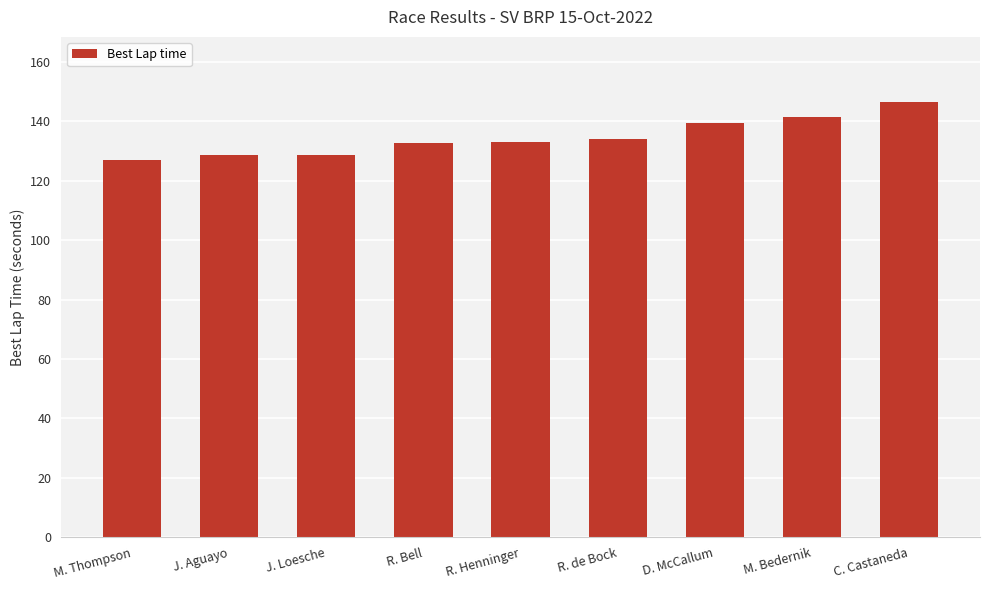

What is the sum of the values at D. McCallum and R. de Bock?

273.4